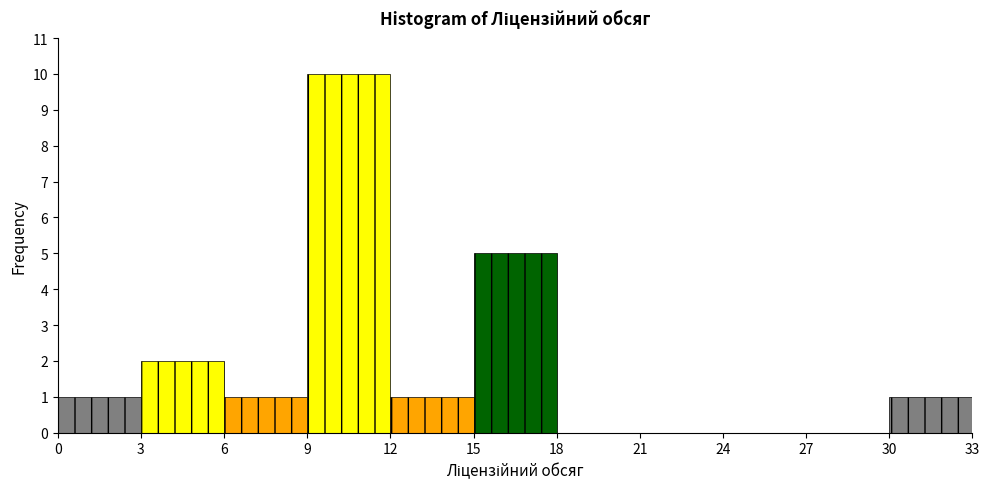

Reading left to right, list every bar in this chart as the range it spans on the x-axis followed by its height. The values are not printed on the chart, so give them approximately, as read against the axis.

0 to 3: 1
3 to 6: 2
6 to 9: 1
9 to 12: 10
12 to 15: 1
15 to 18: 5
18 to 21: 0
21 to 24: 0
24 to 27: 0
27 to 30: 0
30 to 33: 1